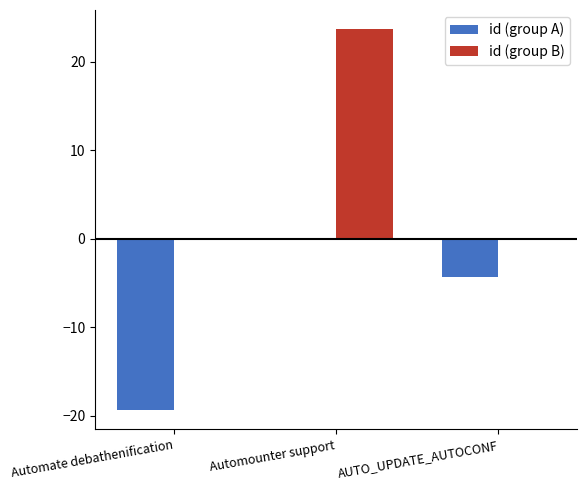

What is the approximate value of id (group A) at AUTO_UPDATE_AUTOCONF?

-4.3